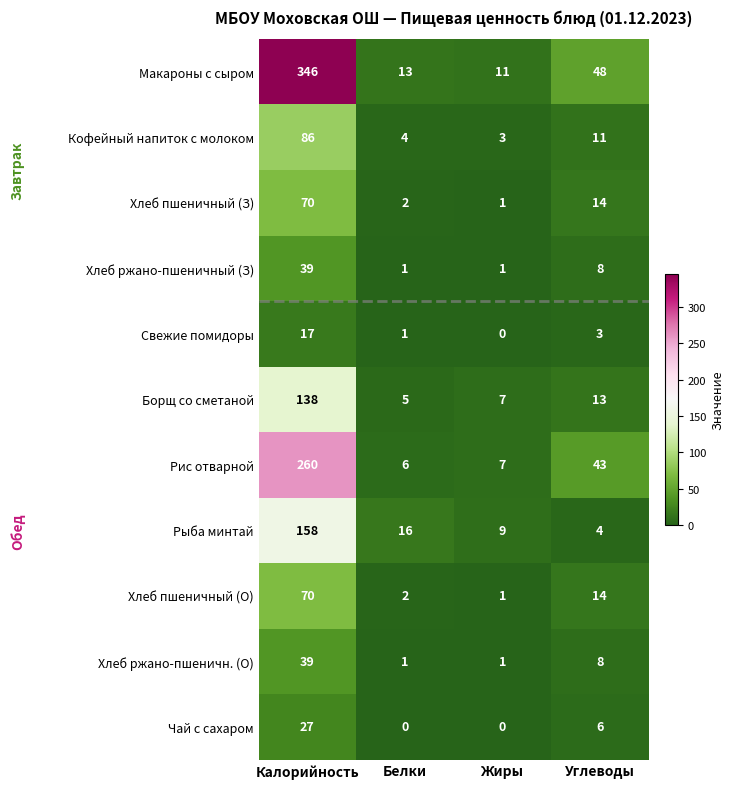

Rank the categories by Кофейный напиток с молоком value from highest to lowest.

Калорийность, Углеводы, Белки, Жиры